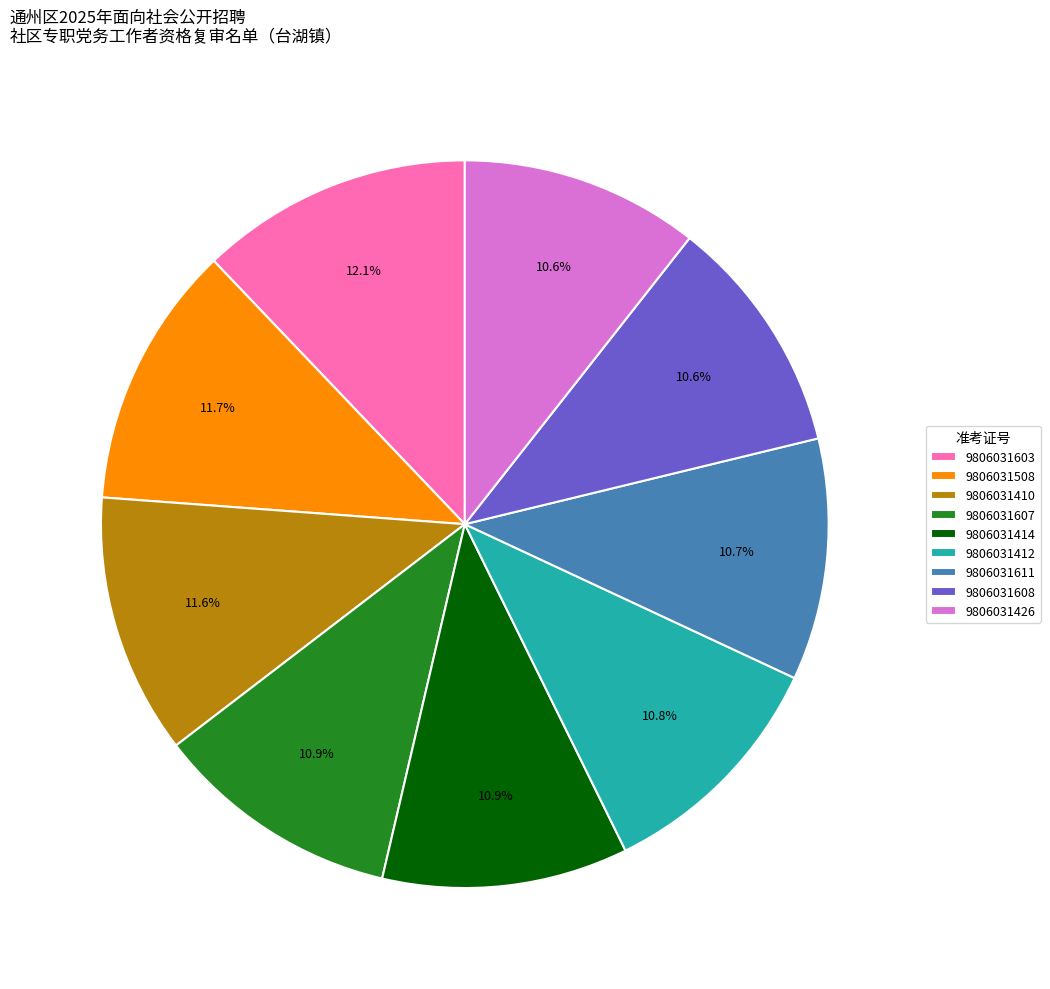

Is it true that 9806031611 is 11% of the pie?

True